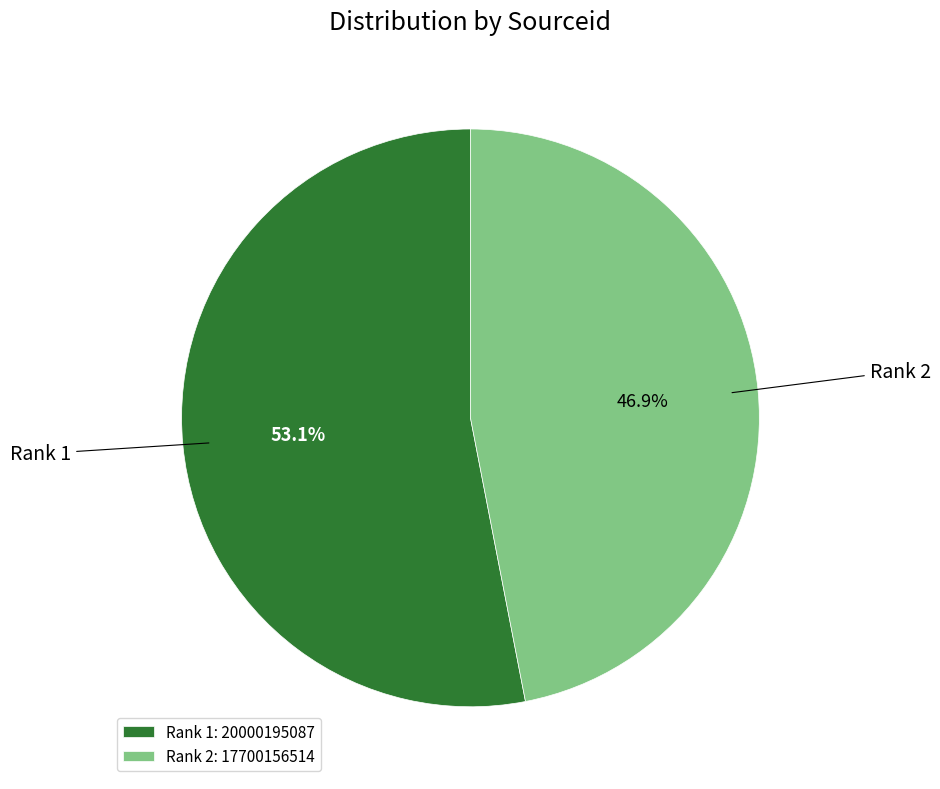

Which slice represents more than half of the pie?

Rank 1